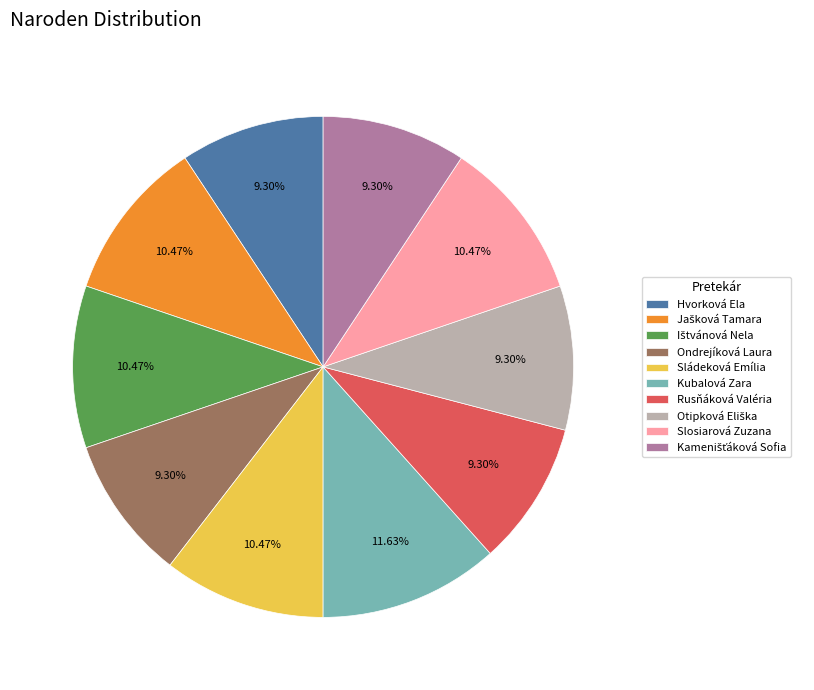

How many slices are in this pie chart?

10